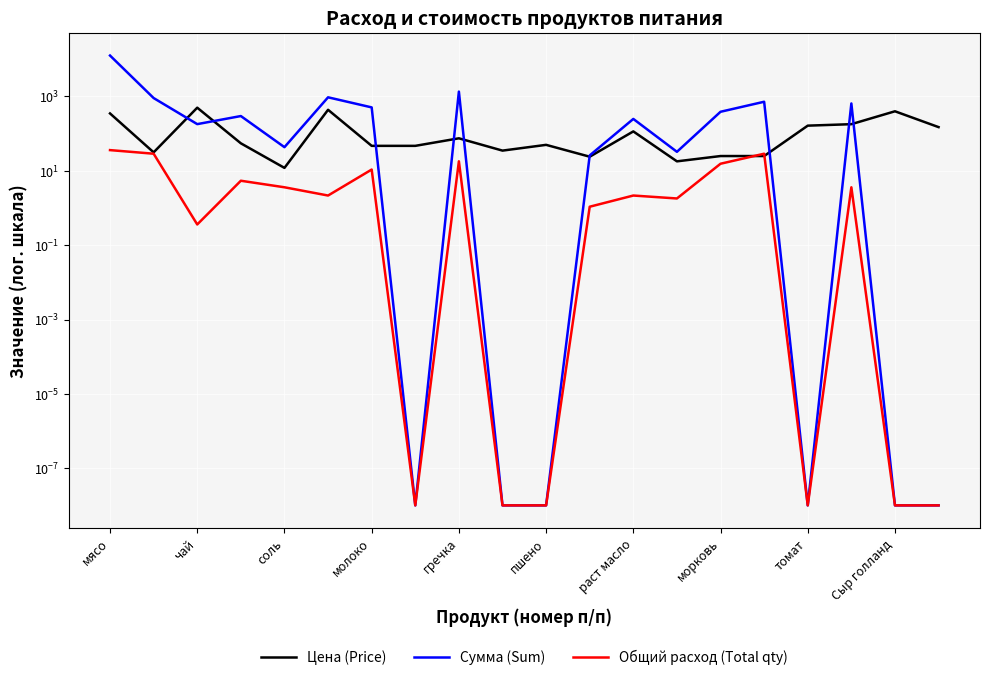

How many interior local valleys does the Цена (Price) series have?

5